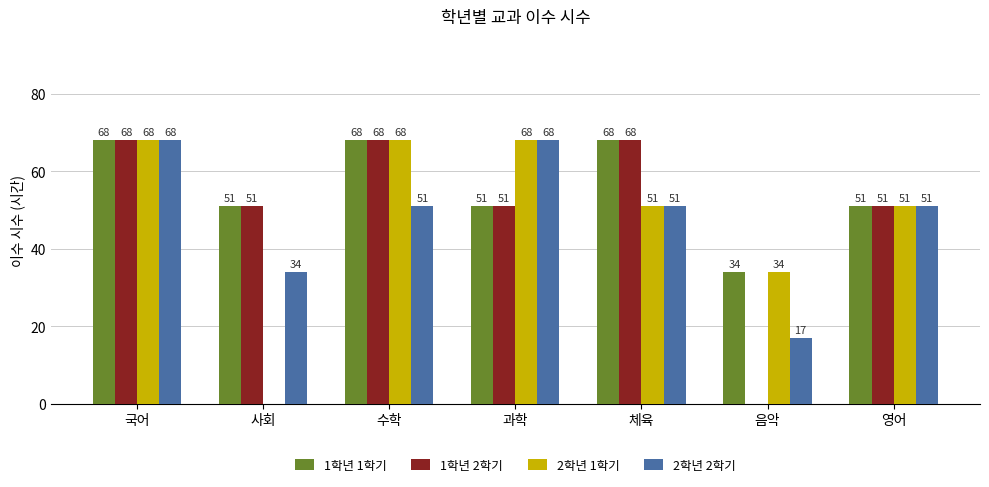

At which category is the sum across all series the highest?

국어